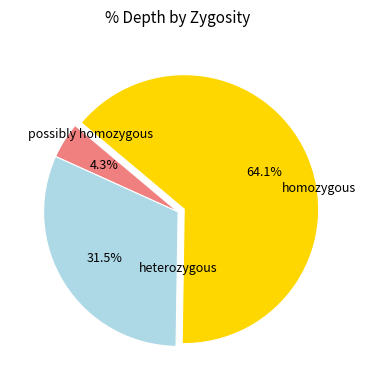

Which has a higher value, homozygous or possibly homozygous?

homozygous